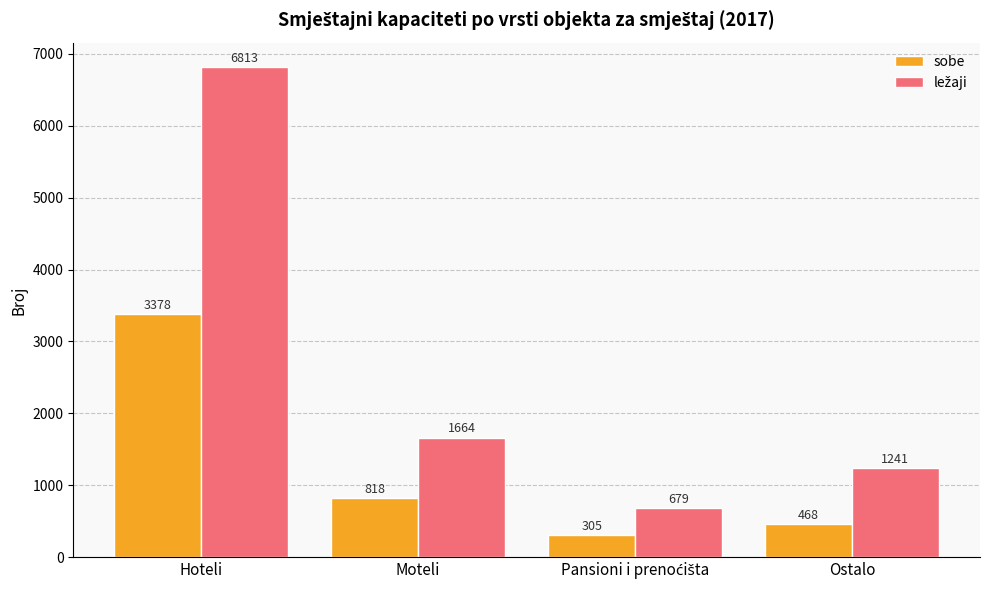

The sobe series shows 1067 at Hoteli. True or false?

False